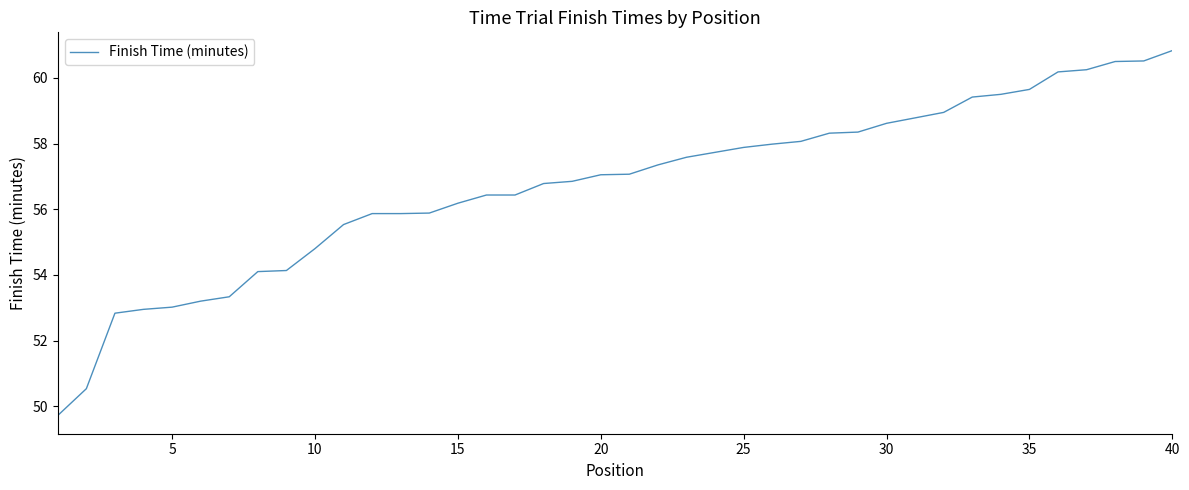

What is the maximum value shown in the chart?

60.8